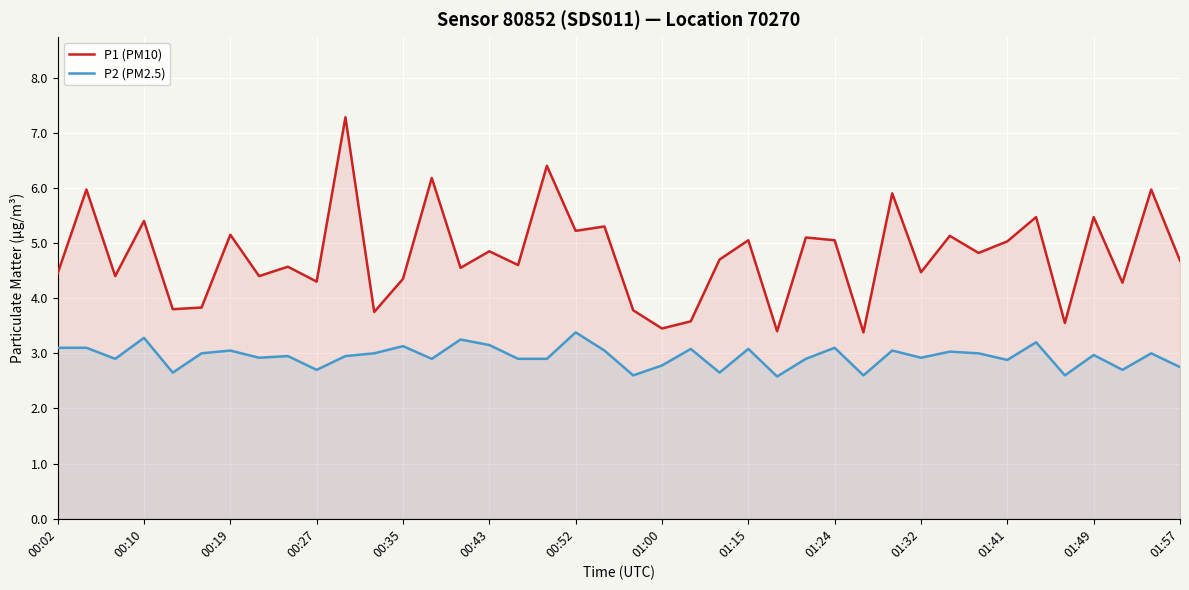

Reading left to right, extract all data points from this chart.

P1 (PM10): 4.5	6.0	4.4	5.4	3.8	3.8	5.2	4.4	4.6	4.3	7.3	3.8	4.3	6.2	4.5	4.8	4.6	6.4	5.2	5.3	3.8	3.5	3.6	4.7	5.0	3.4	5.1	5.0	3.4	5.9	4.5	5.1	4.8	5.0	5.5	3.5	5.5	4.3	6.0	4.7
P2 (PM2.5): 3.1	3.1	2.9	3.3	2.6	3.0	3.0	2.9	3.0	2.7	3.0	3.0	3.1	2.9	3.2	3.1	2.9	2.9	3.4	3.0	2.6	2.8	3.1	2.6	3.1	2.6	2.9	3.1	2.6	3.0	2.9	3.0	3.0	2.9	3.2	2.6	3.0	2.7	3.0	2.8